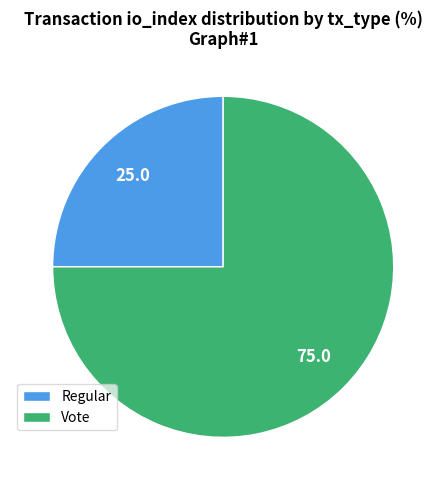

Does Vote represent more than half of the total?

Yes